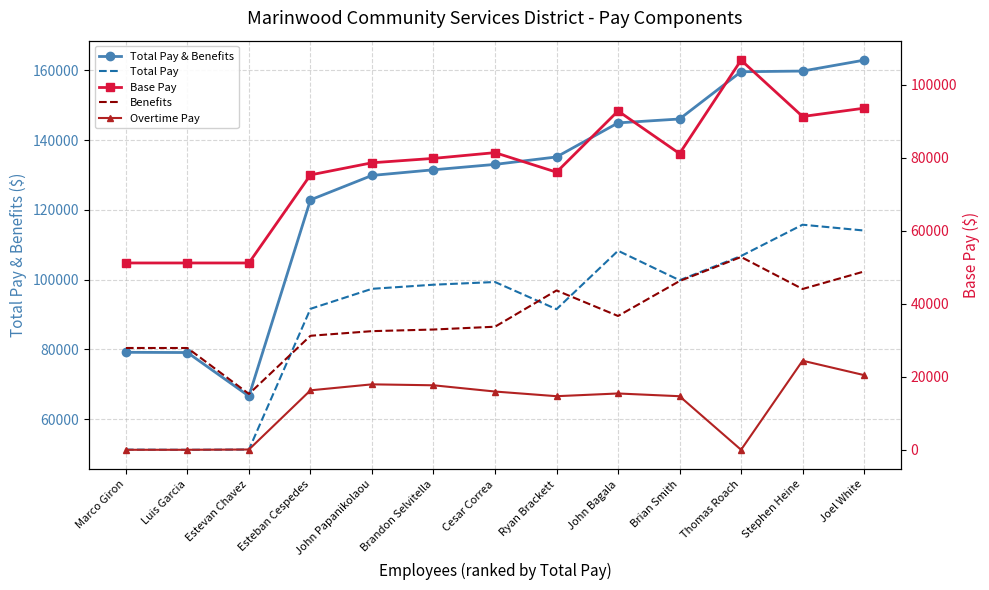

Is the value of Overtime Pay at Luis Garcia greater than the value of Base Pay at Stephen Heine?

No